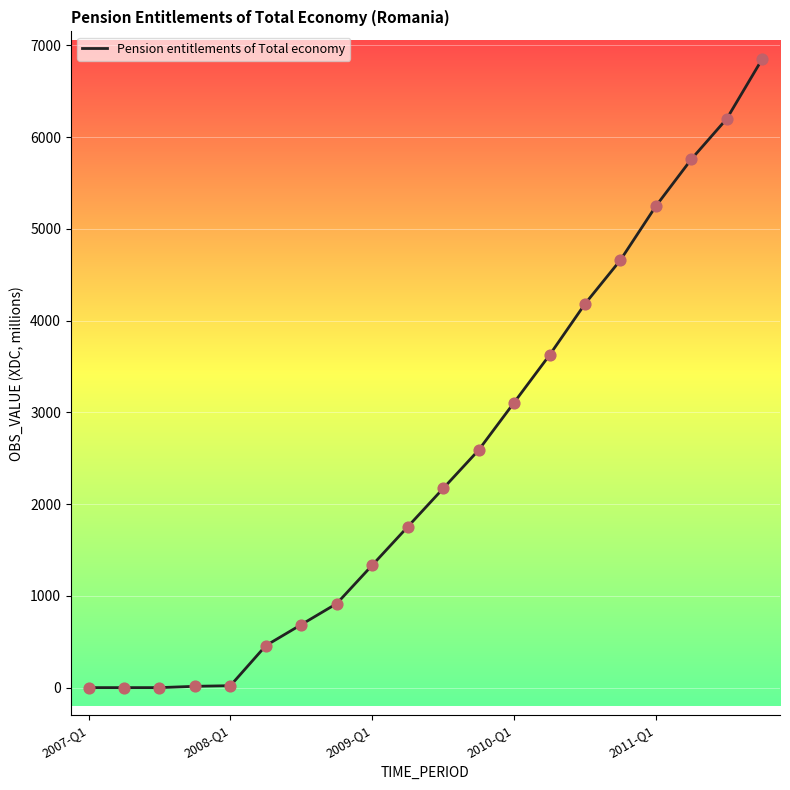

What is the greatest value displayed?

6852.0